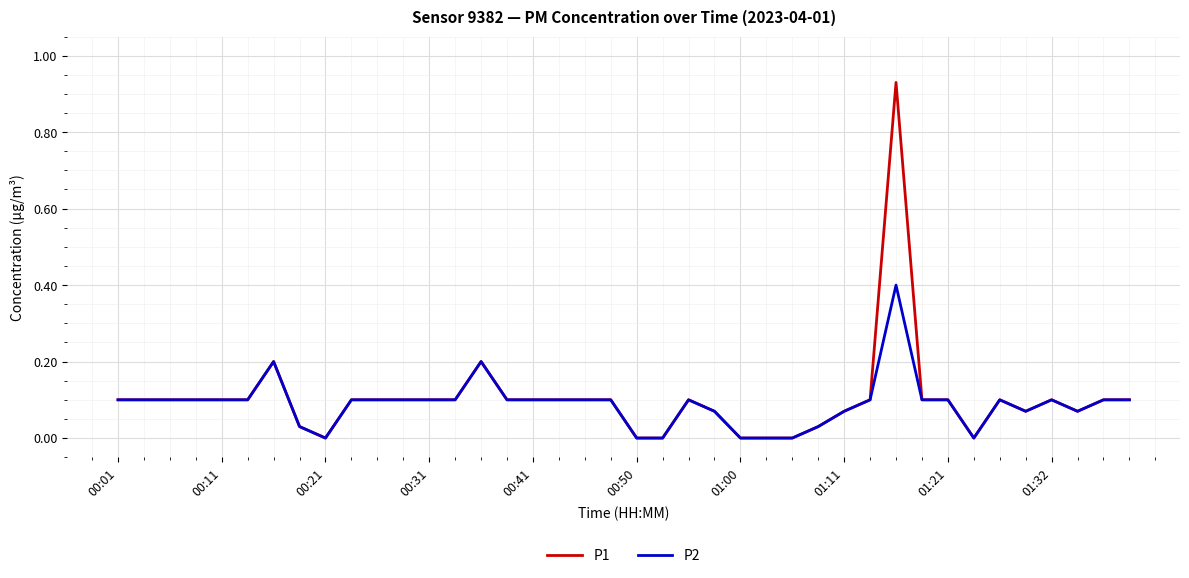

Rank the series by their maximum value, from highest to lowest.

P1, P2